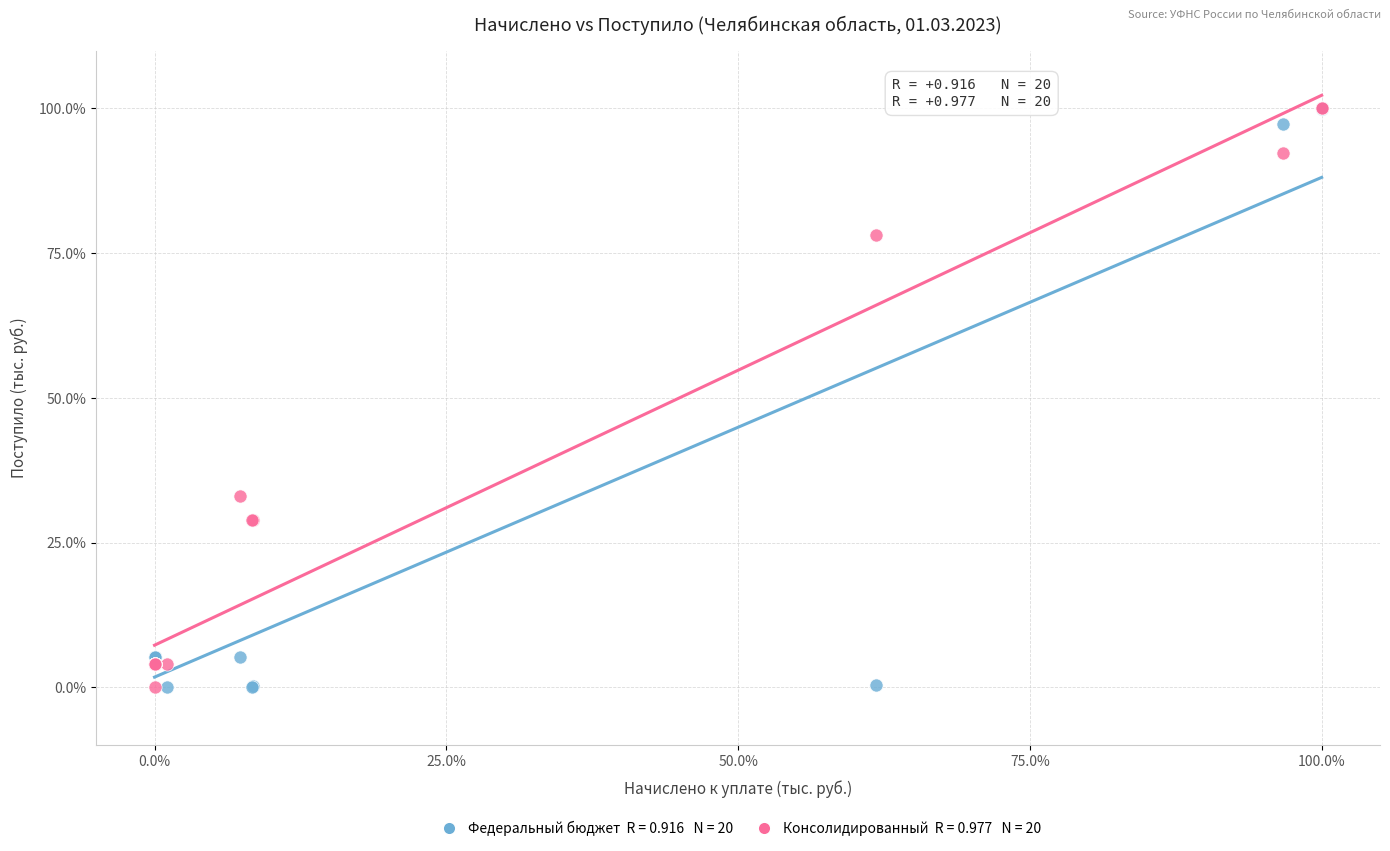

Across all series, what Y value is closest to 50?

33.0